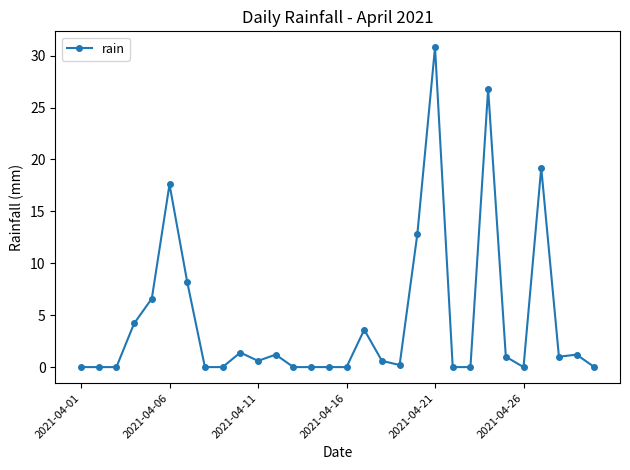

Reading left to right, extract all data points from this chart.

0.0	0.0	0.0	4.2	6.6	17.6	8.2	0.0	0.0	1.4	0.6	1.2	0.0	0.0	0.0	0.0	3.6	0.6	0.2	12.8	30.8	0.0	0.0	26.8	1.0	0.0	19.2	1.0	1.2	0.0